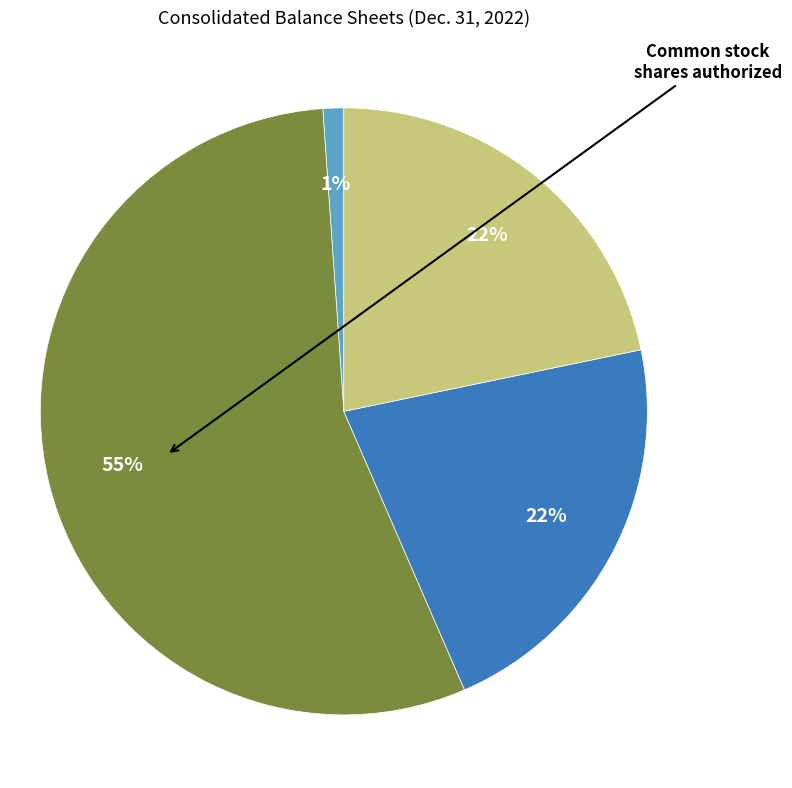

To the nearest percent, what is the difference between the largest and smallest slice percentages?

55%